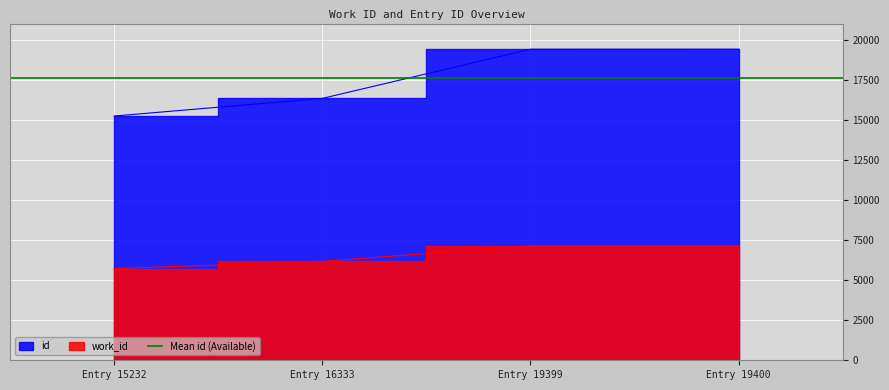

Does the chart display data point markers on the line(s)?

No